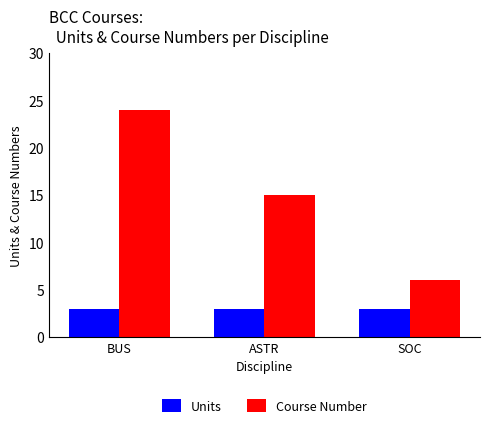

Read the Course Number value at BUS, to the nearest 5.

25